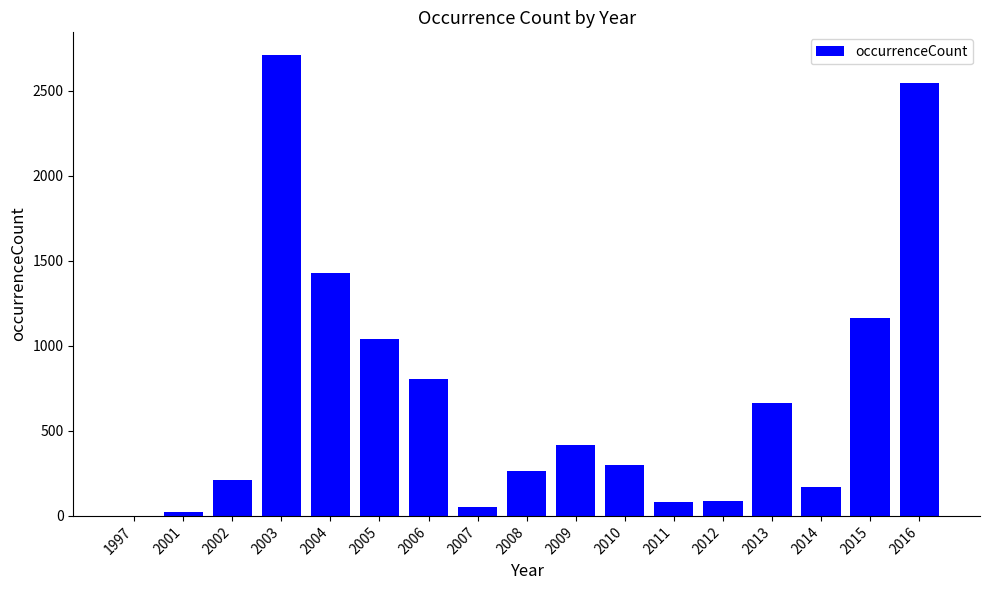

What value does the data have at 2004, to the nearest 50?

1450